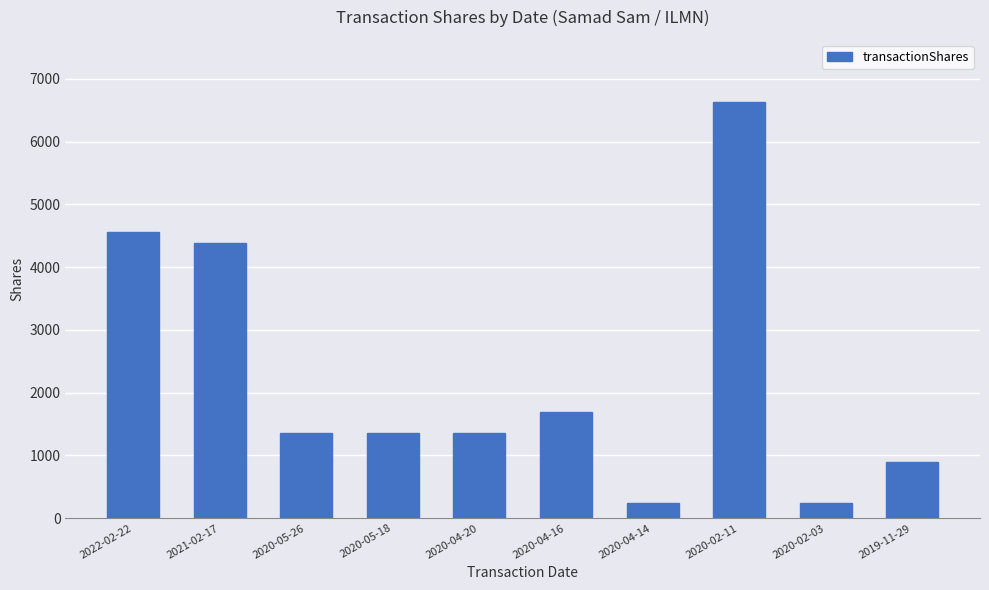

At which label is the value closest to 3432?

2021-02-17